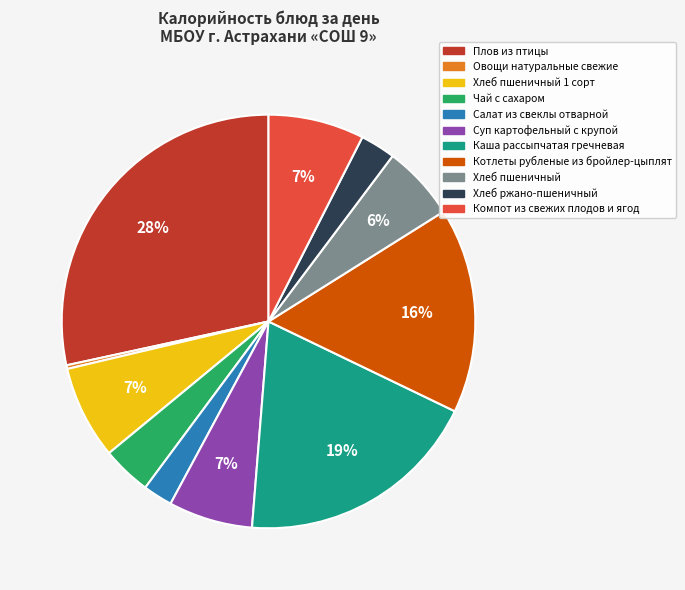

How many slices are in this pie chart?

11